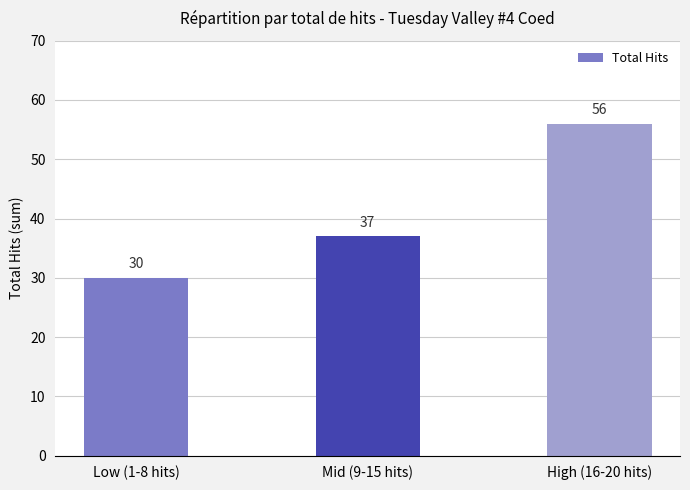

What is the greatest value displayed?

56